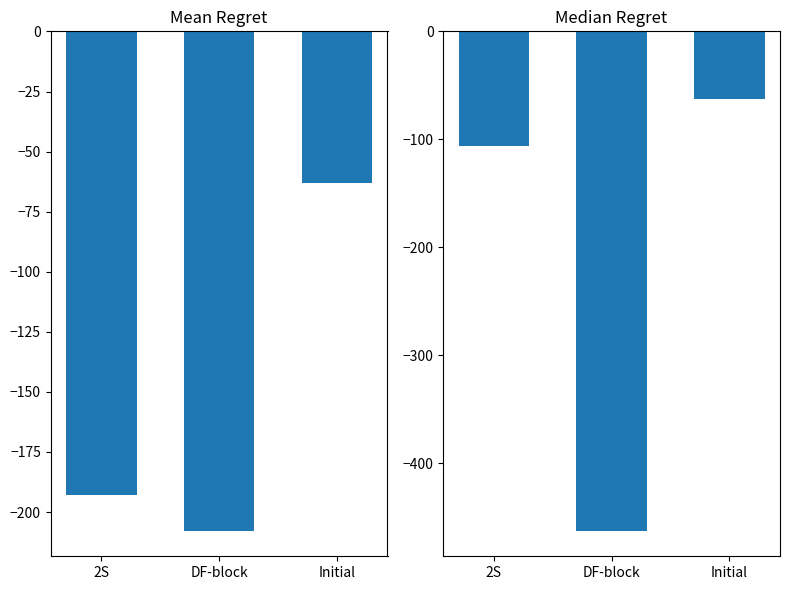

What is the value of the Белки bar at the 3rd from the left?

-63